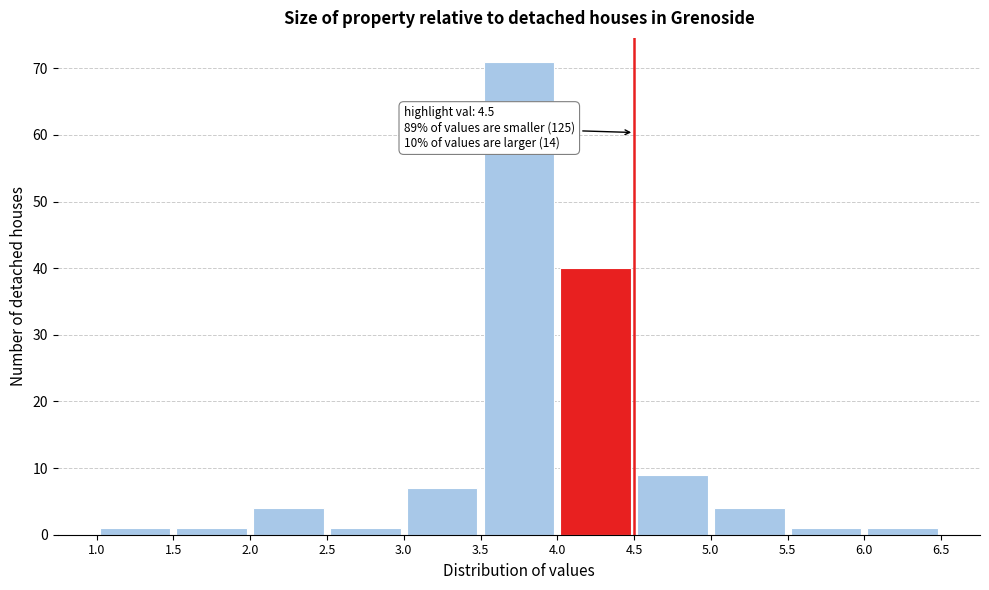

Over which range of the x-axis is the bar tallest?

3.5 to 4.0